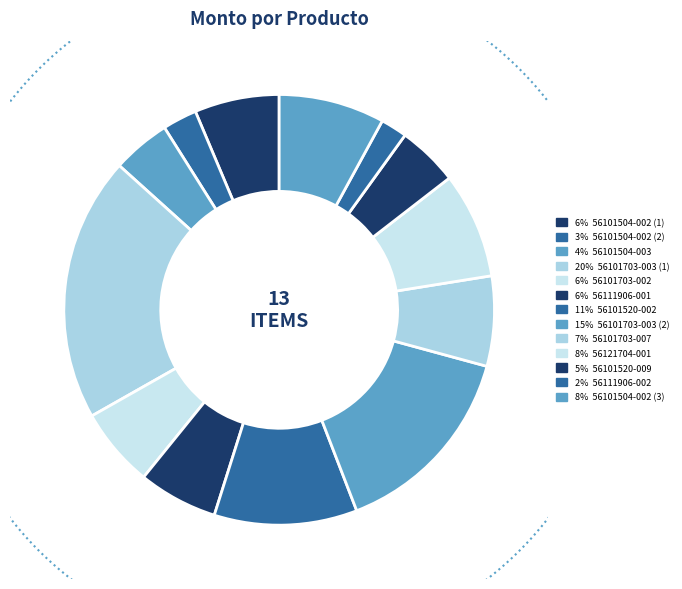

To the nearest percent, what is the average slice percentage?

8%